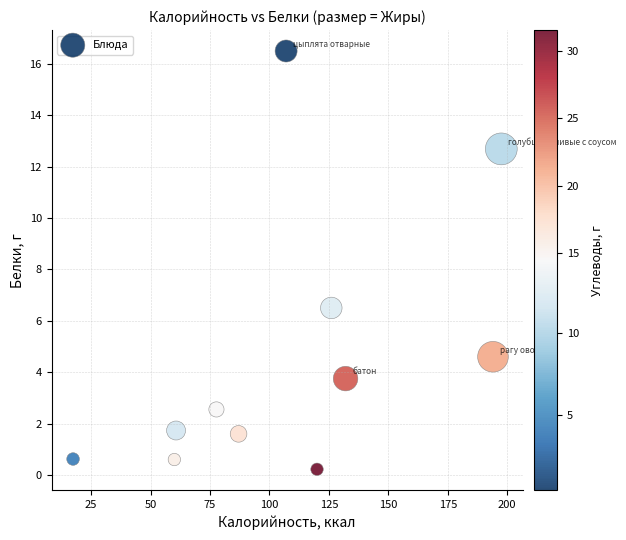

What Y value in the scatter plot is closest to 8?

6.5